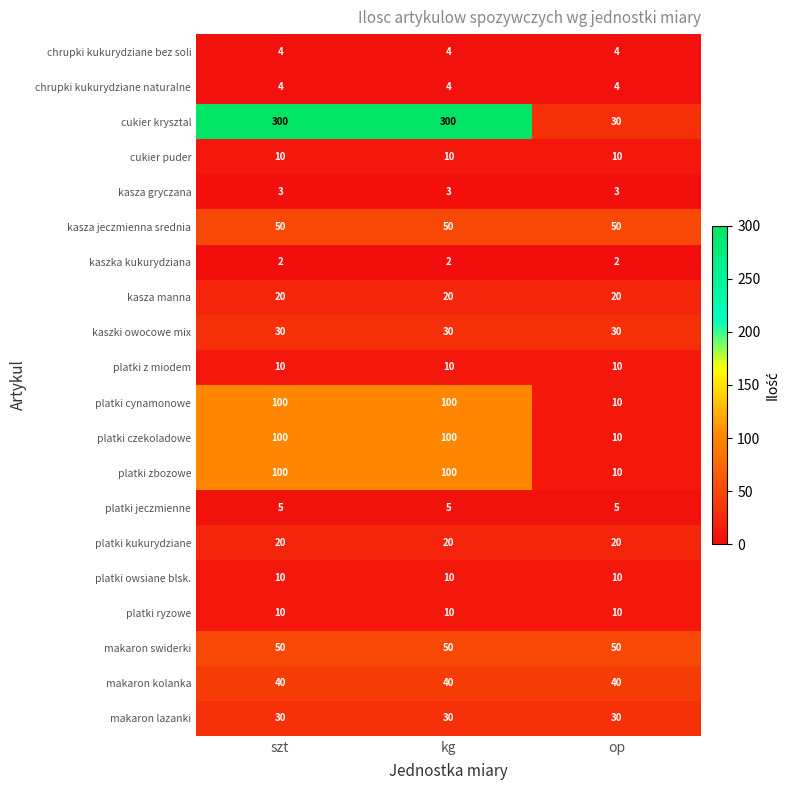

Which series has the widest spread of values?

cukier krysztal